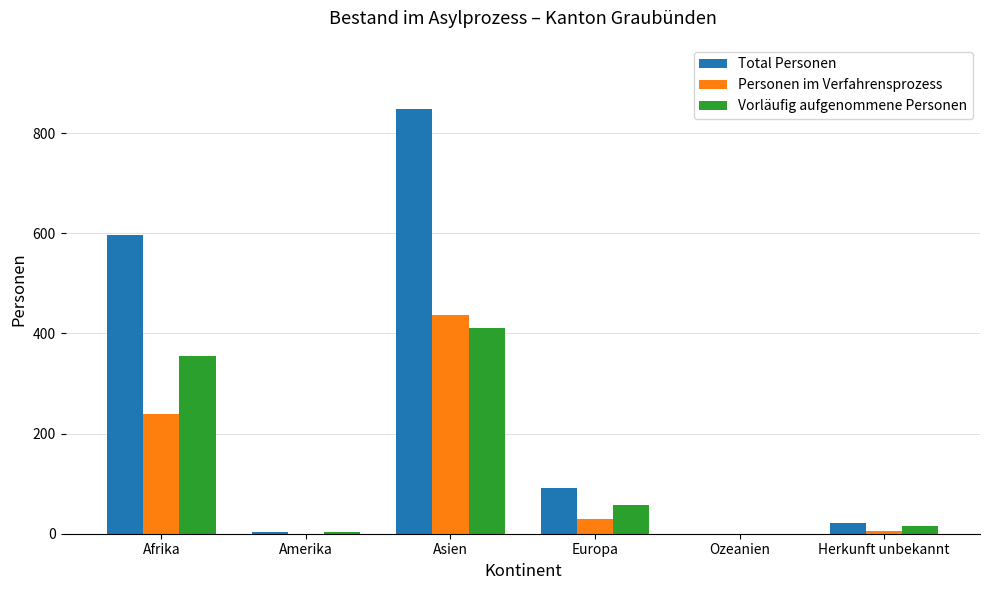

What is the sum of all Vorläufig aufgenommene Personen values?

841